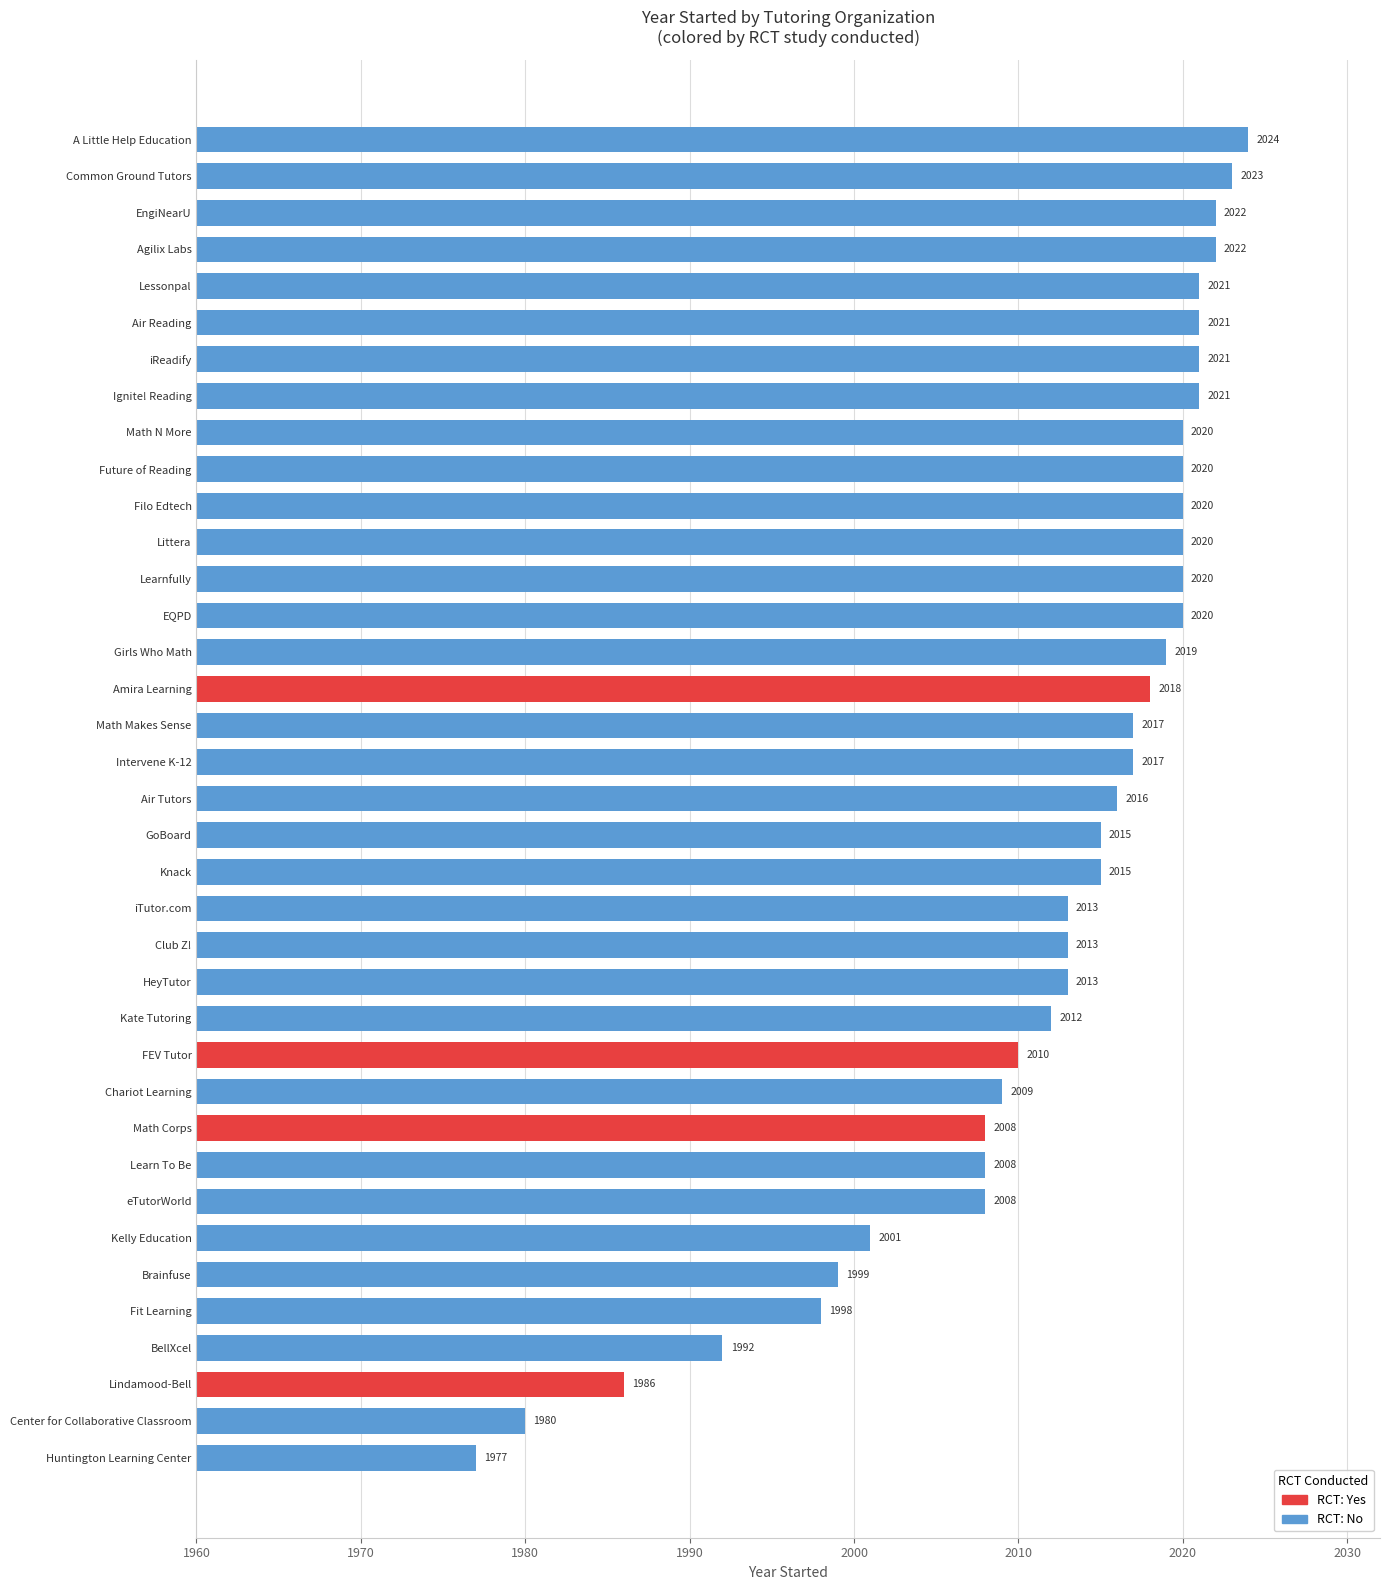

What is the difference between the second highest and second lowest values?

43